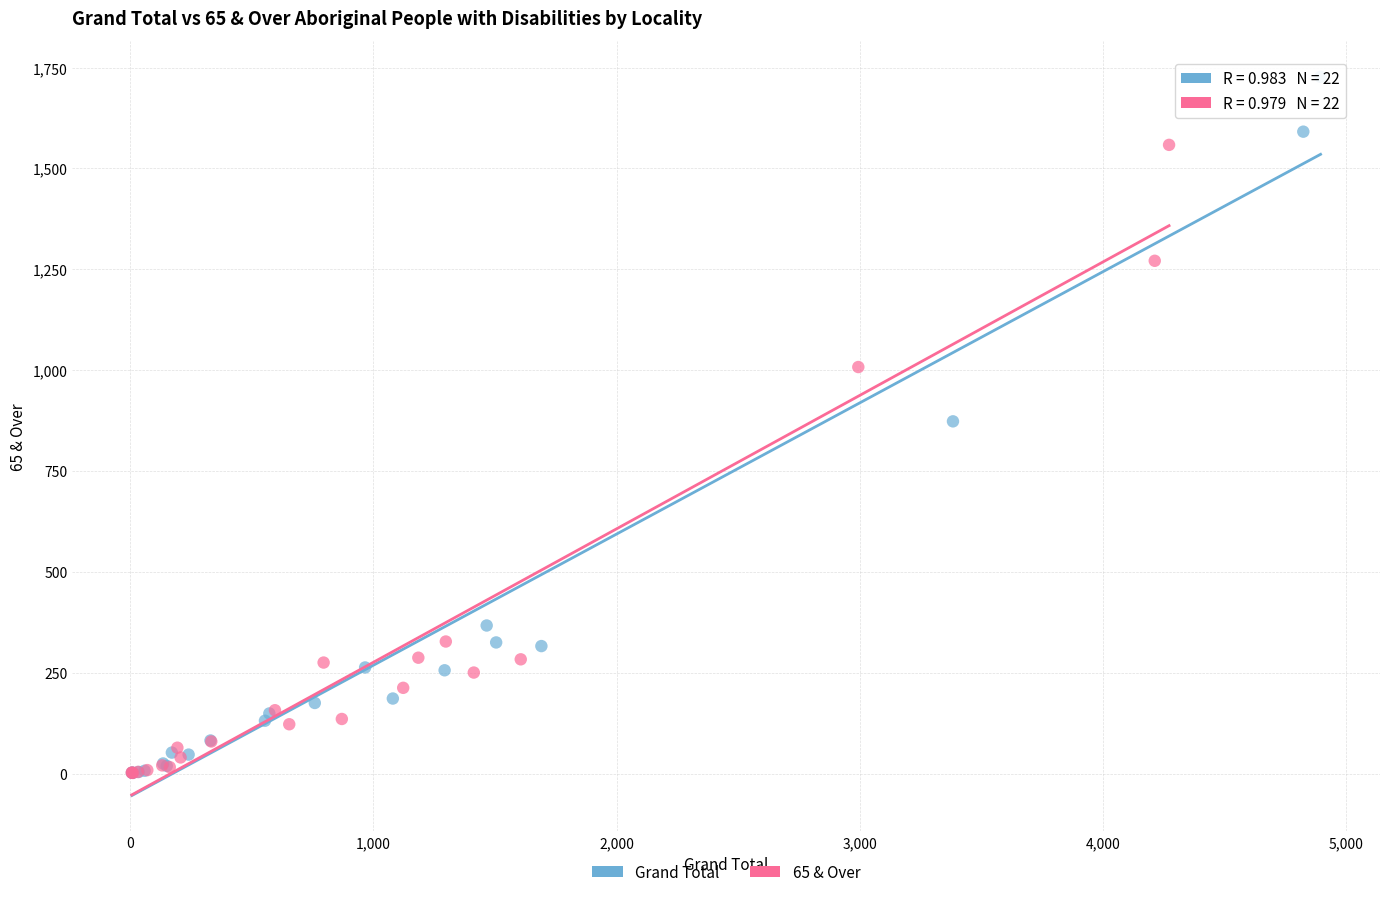

Which series contains the highest Y value?

Grand Total